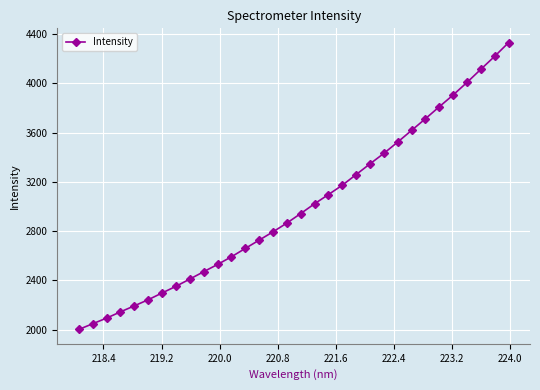

What is the difference between the maximum and minimum values?

2329.3